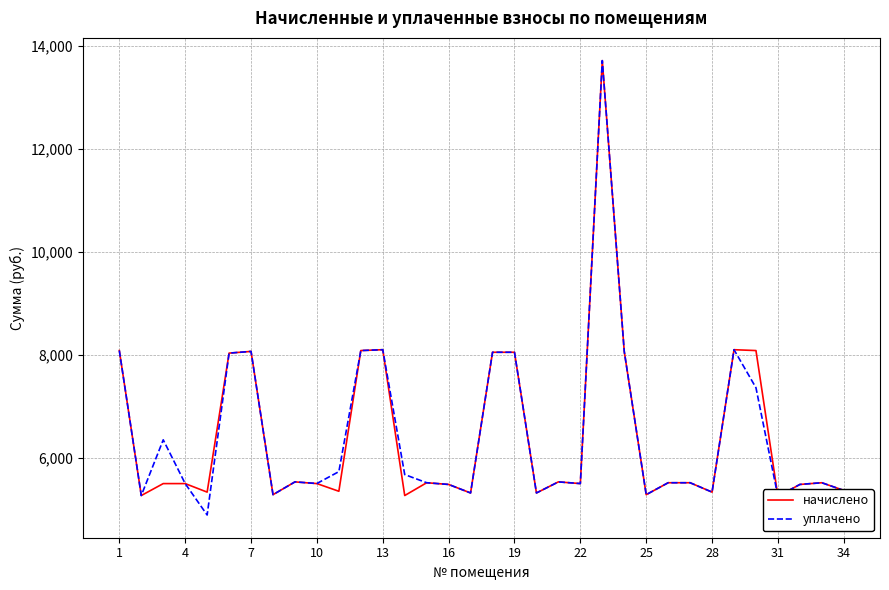

The value of уплачено at 13 is 8097.8. True or false?

True